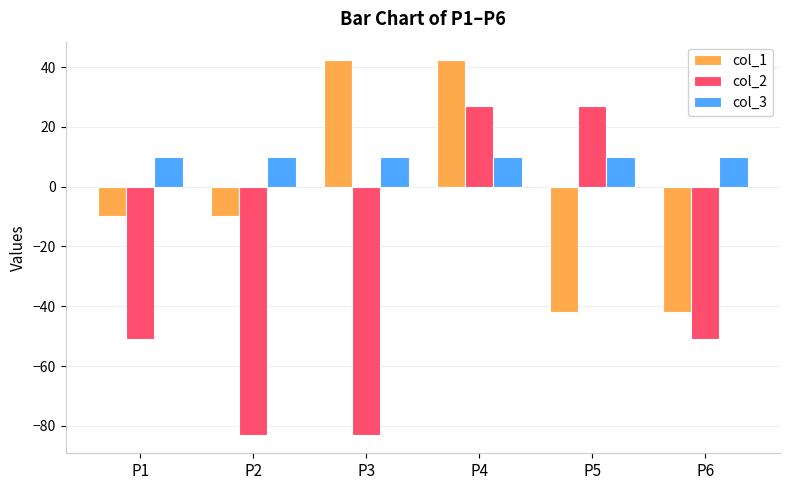

What is the spread (max minus min) of values at P6?

60.9